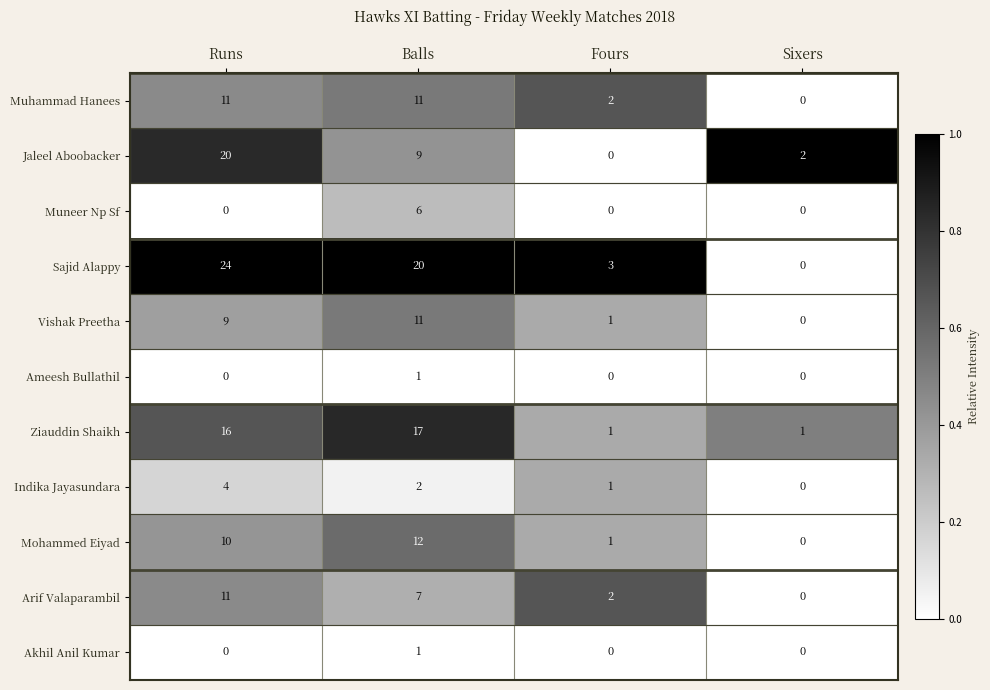

Rank the categories by Jaleel Aboobacker value from highest to lowest.

Runs, Balls, Sixers, Fours